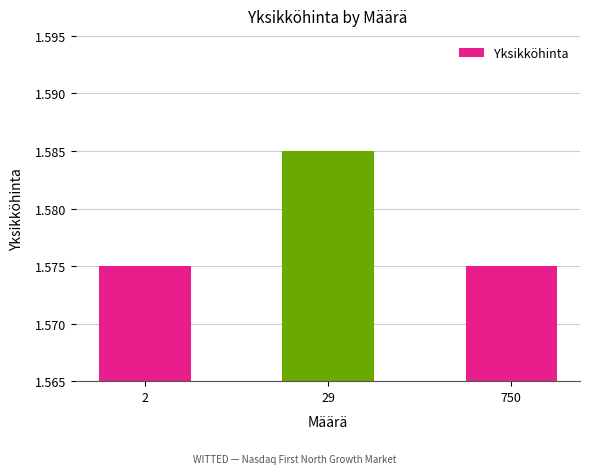

What is the sum of the values at 29 and 2?

3.2